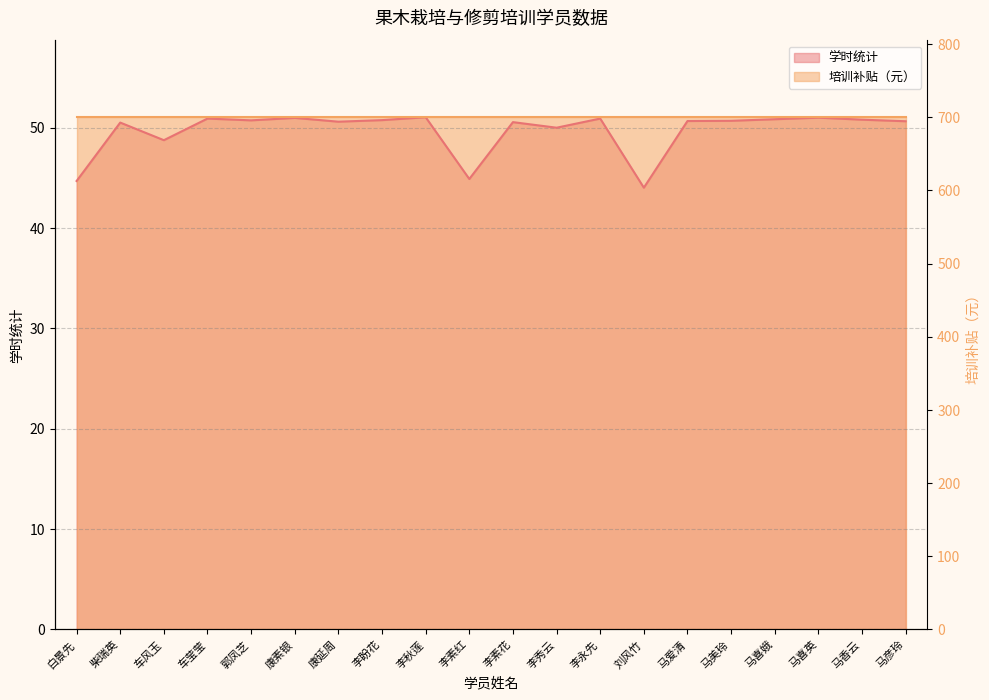

True or false: the data has more than 0 interior local peaks.

True